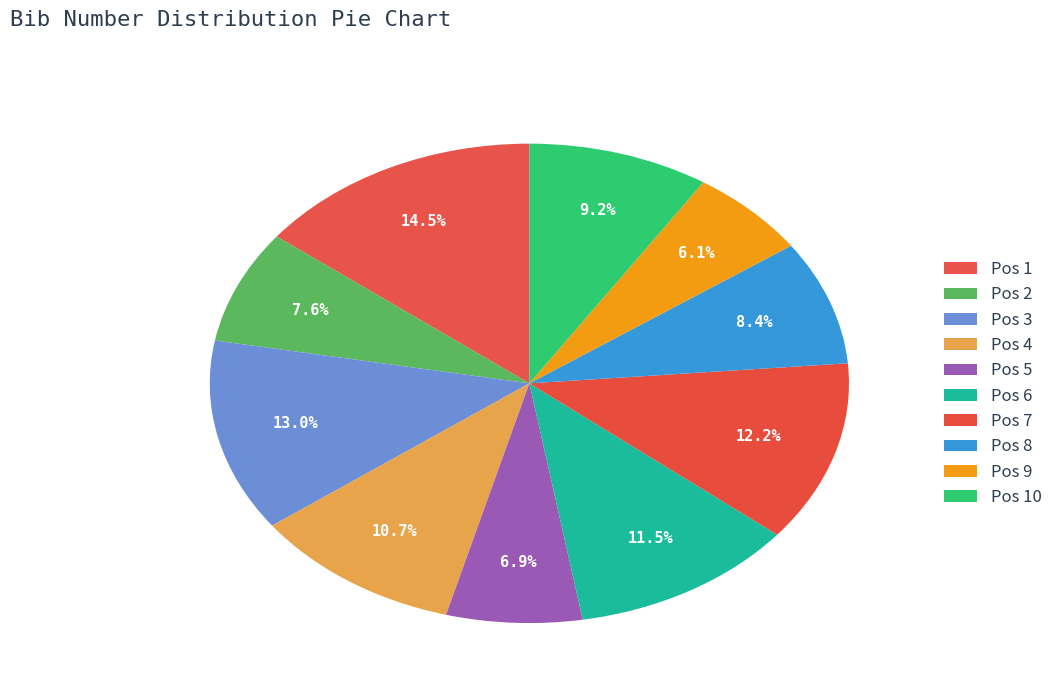

How many segments does this pie chart have?

10